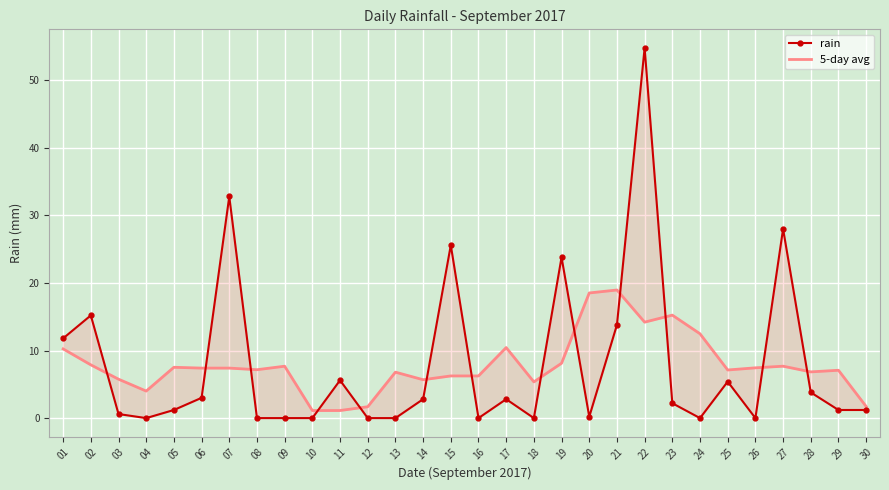

What is the maximum value shown in the chart?

54.8